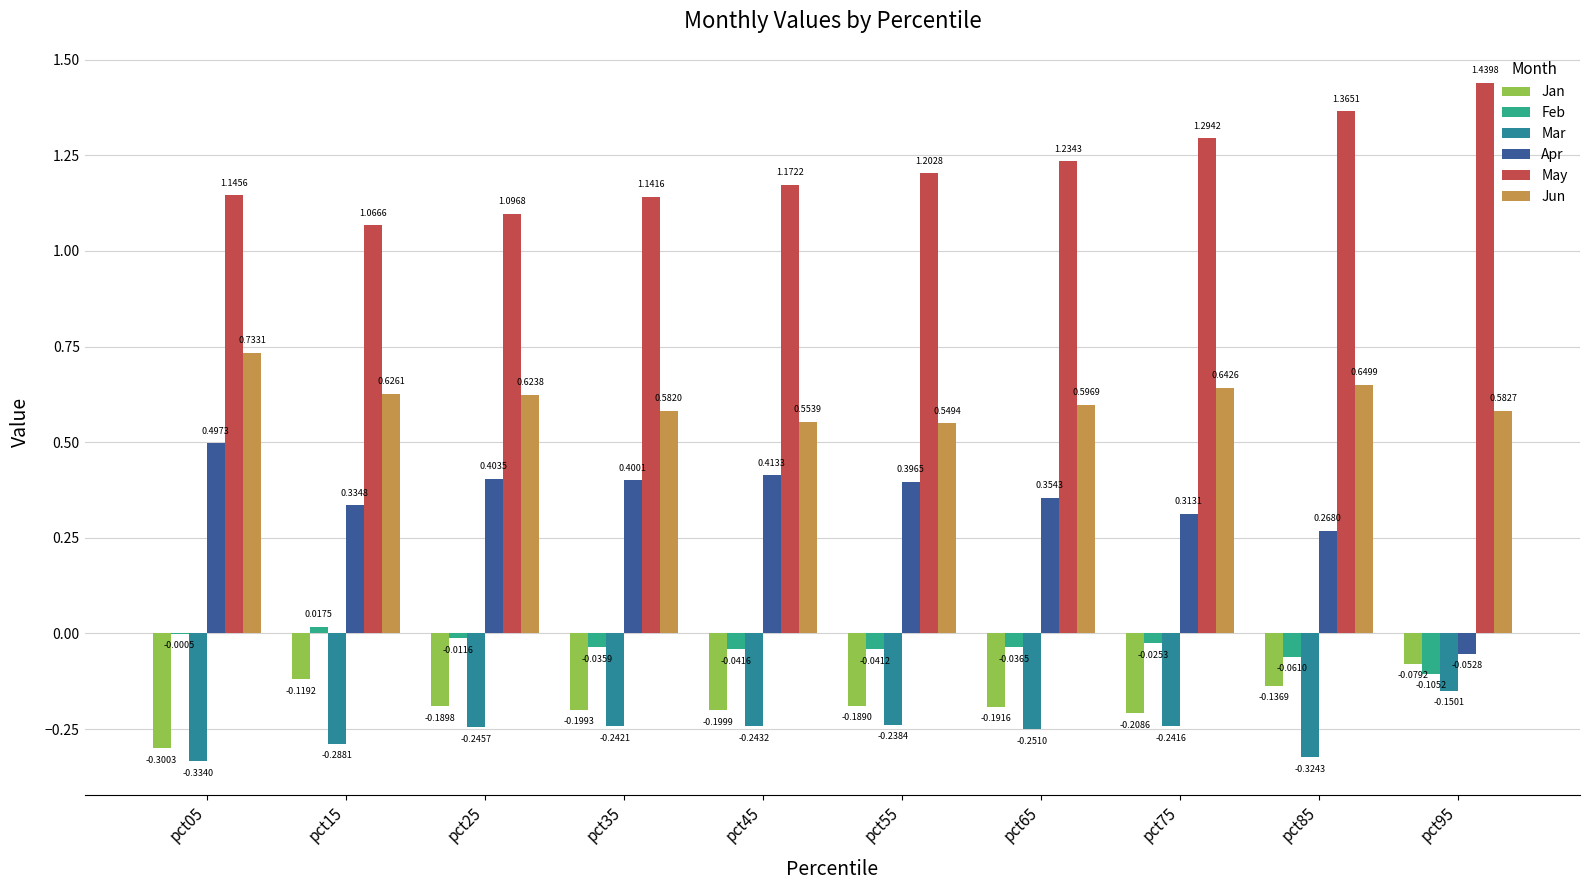

Are the bars horizontal?

No